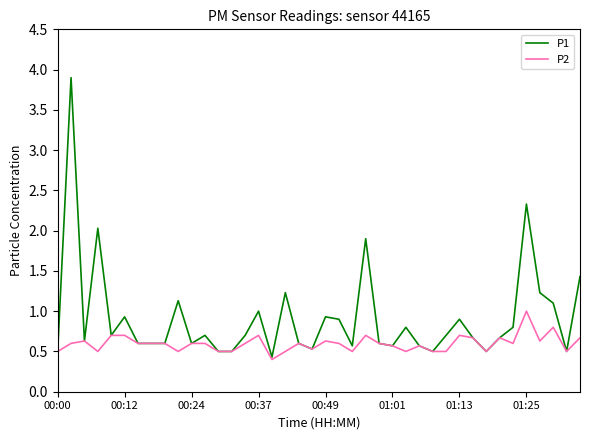

Rank the series by their maximum value, from lowest to highest.

P2, P1